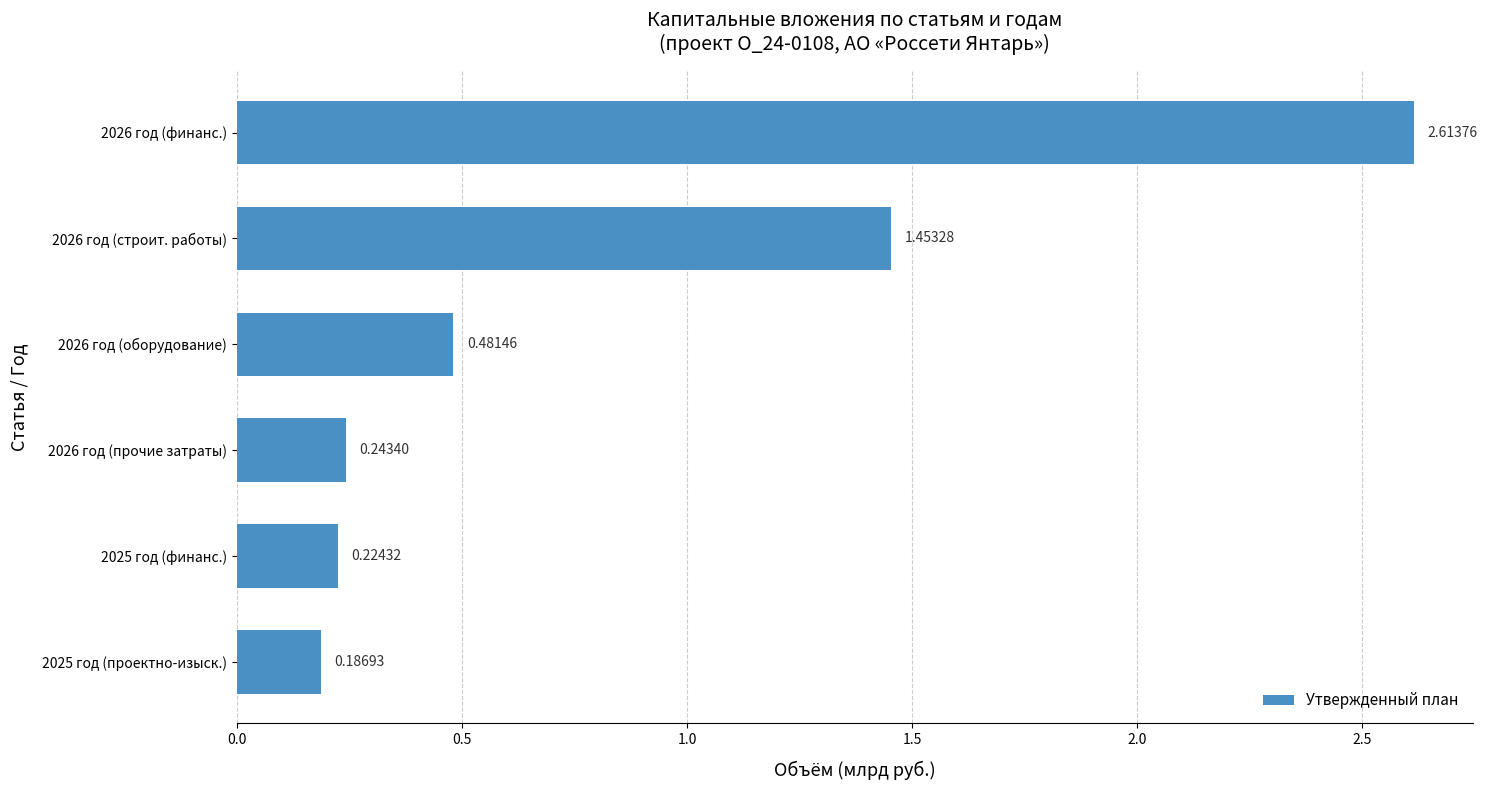

List the labels in order of value, largest first.

2026 год (финанс.), 2026 год (строит. работы), 2026 год (оборудование), 2026 год (прочие затраты), 2025 год (финанс.), 2025 год (проектно-изыск.)